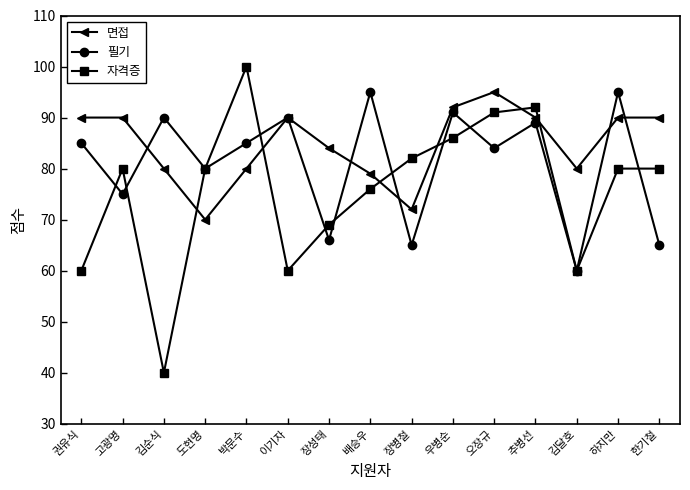

True or false: 필기 has a value of 60 at 김달호.

True